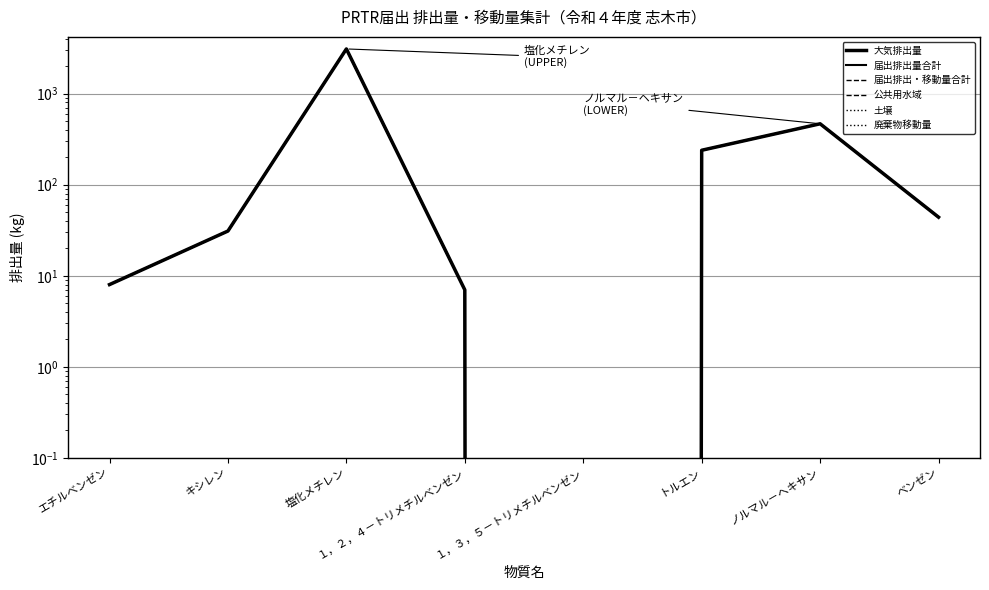

The value of 届出排出量合計 at 塩化メチレン is 3100. True or false?

True